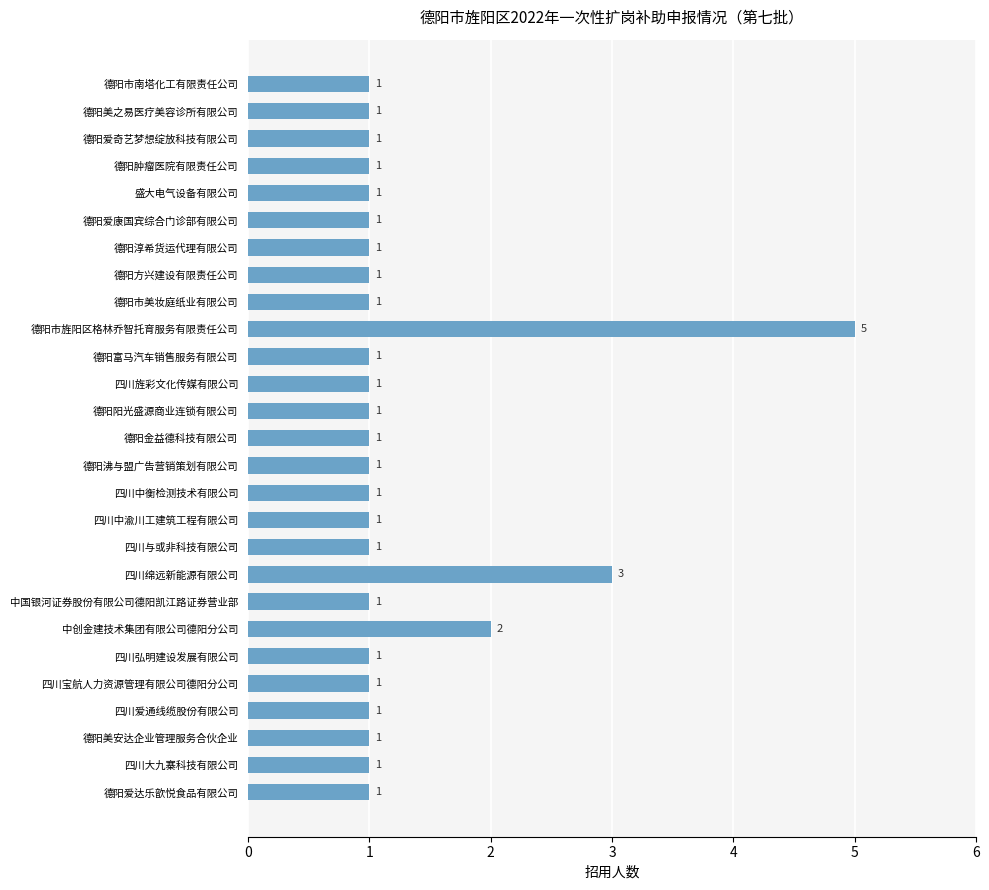

How many values are between 1 and 2?

25